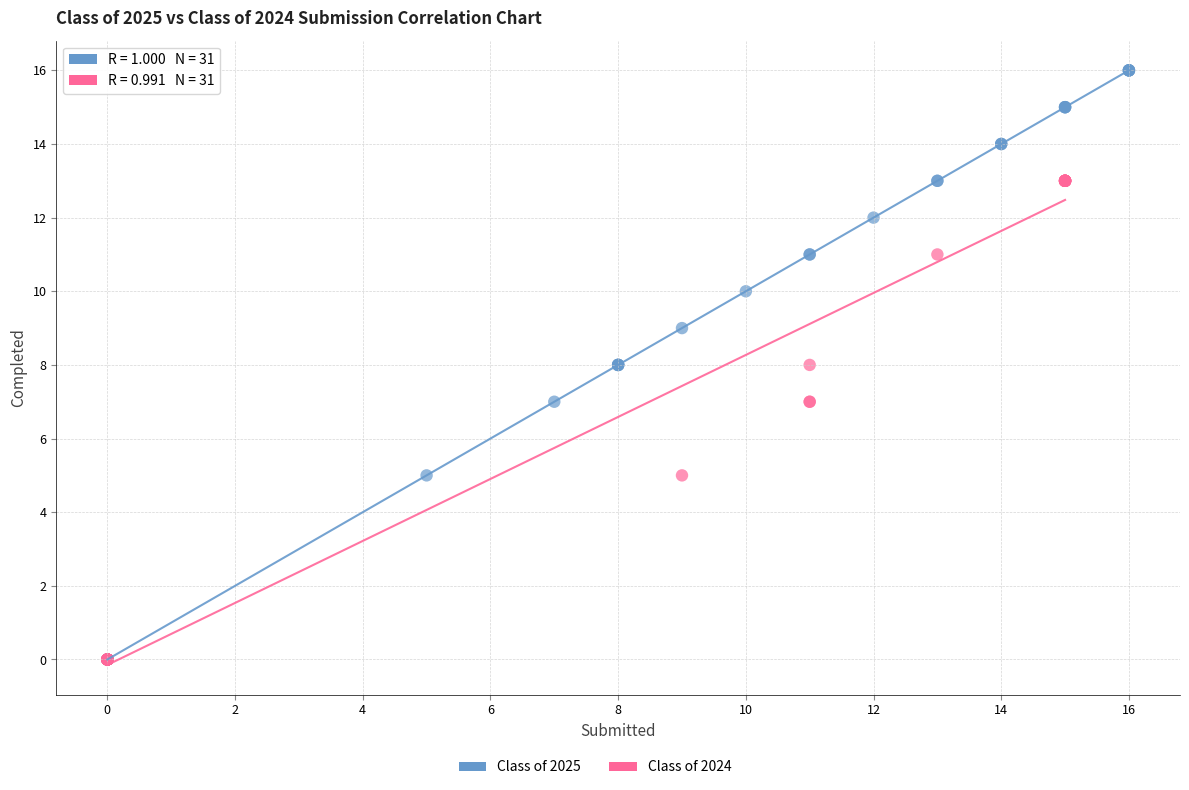

Which series contains the highest Y value?

Class of 2025